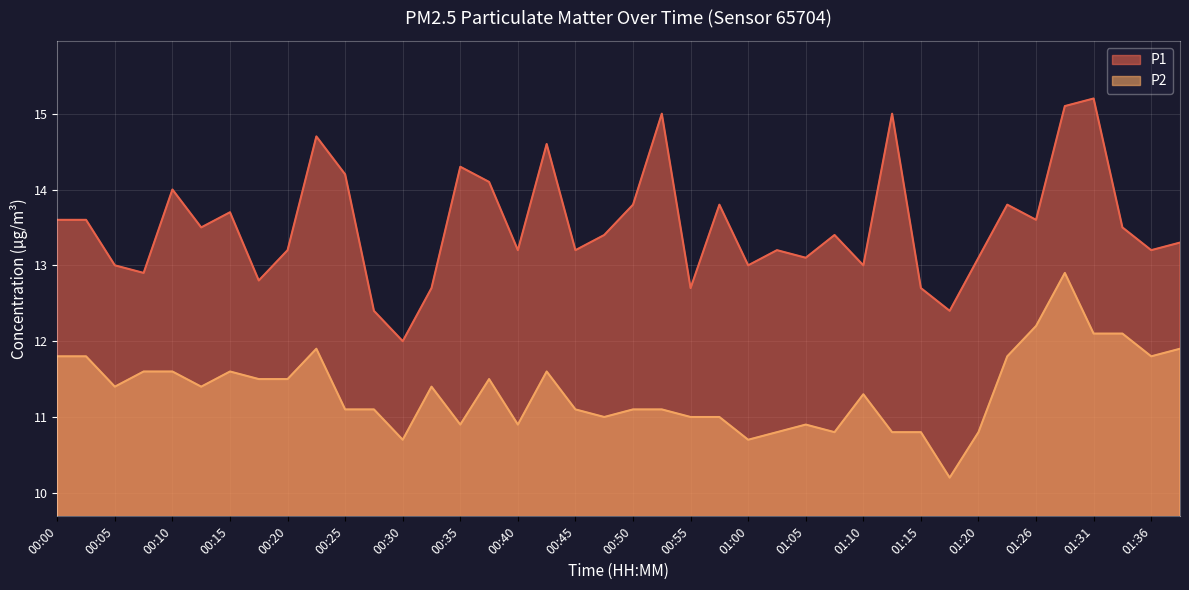

How many lines are shown in the chart?

2